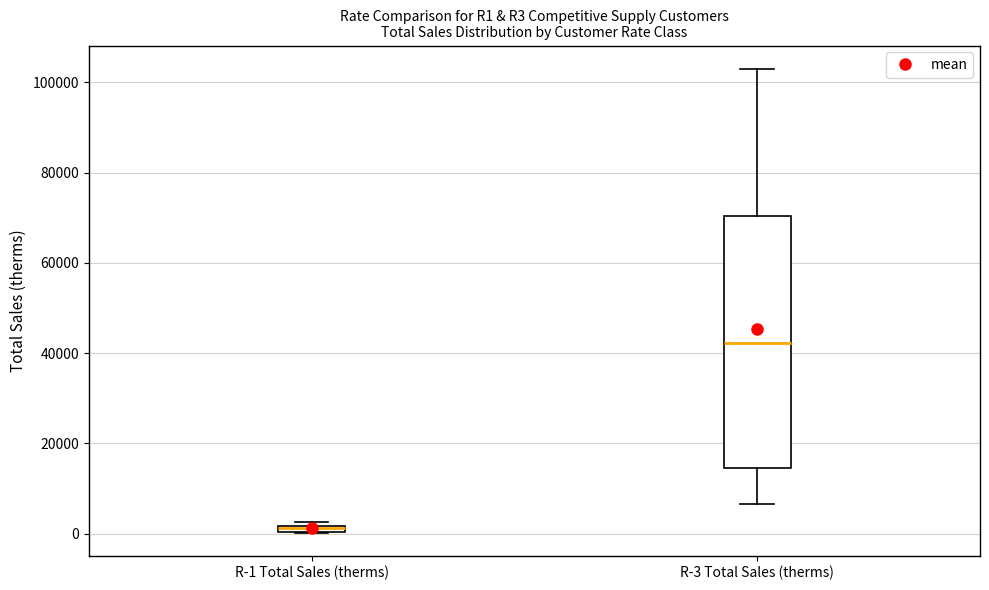

Which box's median line is the lowest?

R-1 Total Sales (therms)